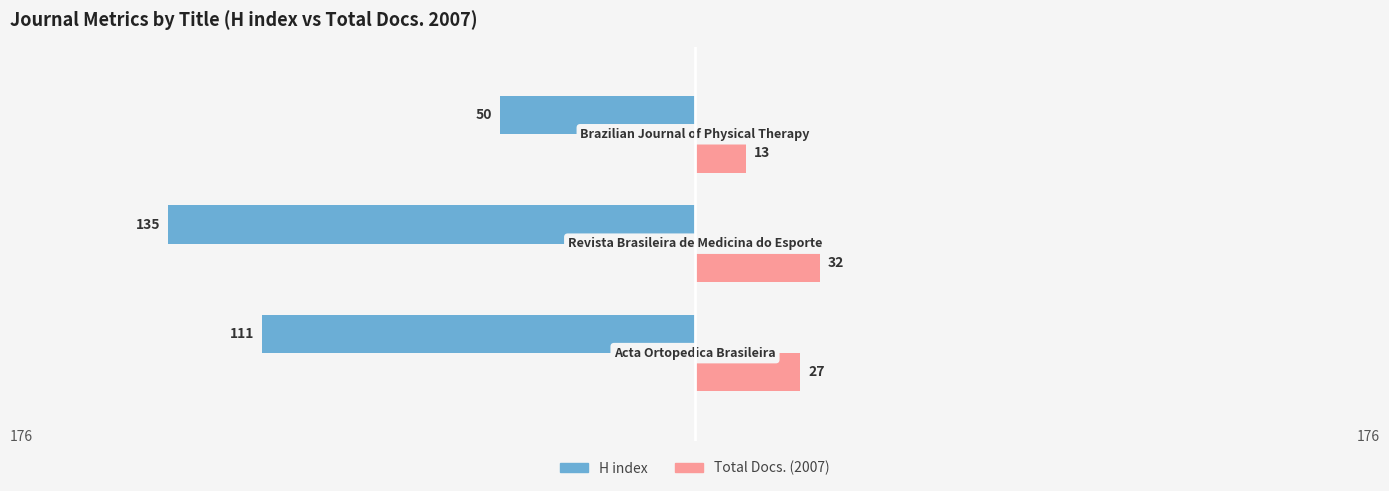

What are all the series names shown in the legend?

H index, Total Docs. (2007)